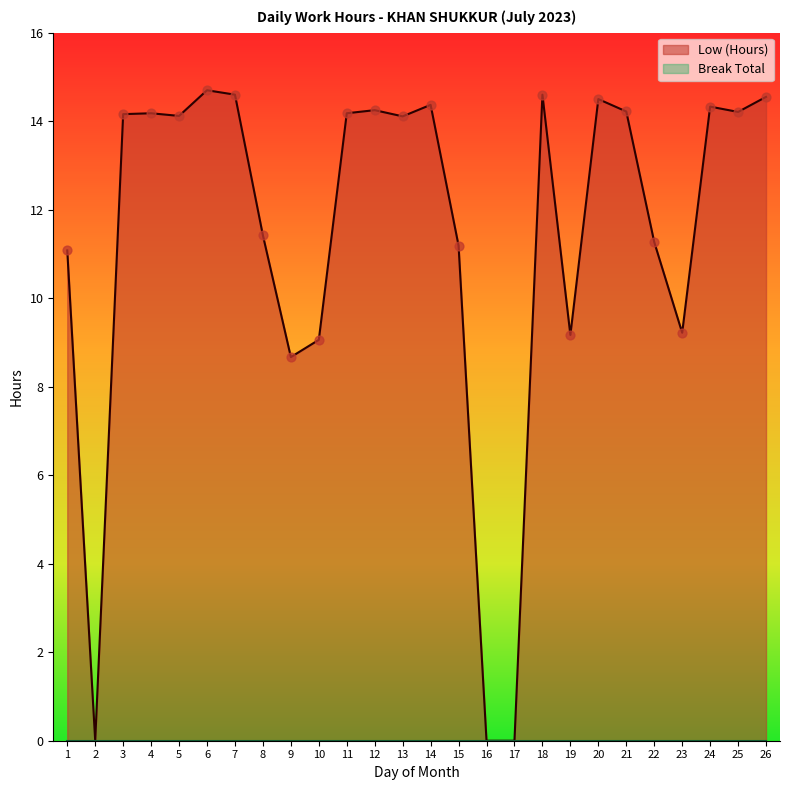

What is the ratio of the value at 10 to the value at 14?

0.6